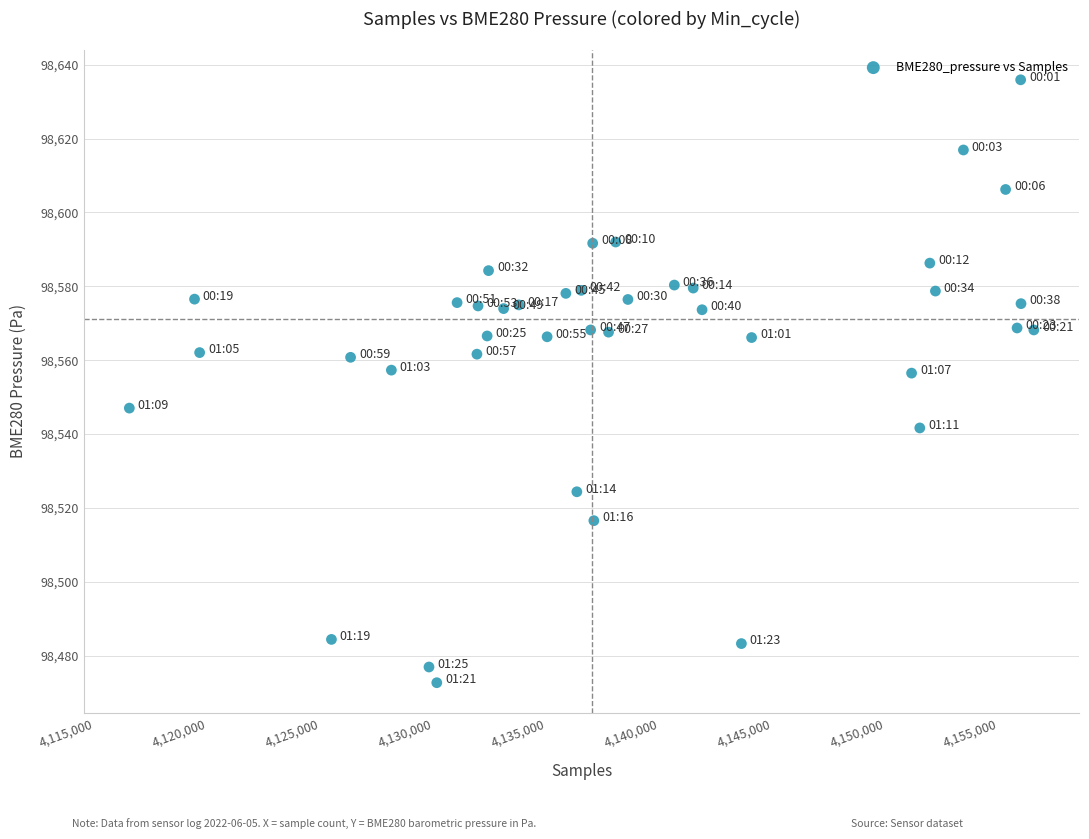

What is the range of X values (max minus min)?

40037.0